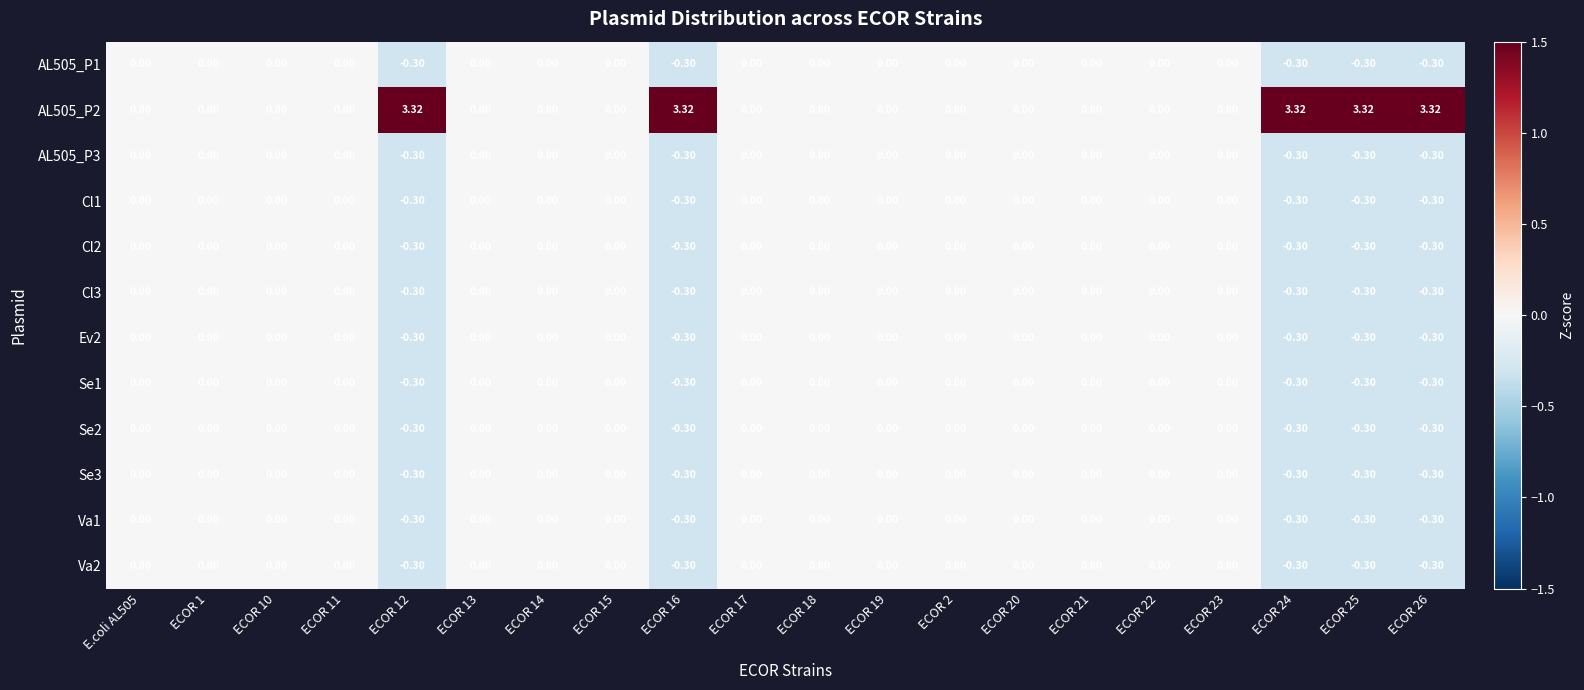

Rank the series at ECOR 17 from lowest to highest value.

AL505_P1, AL505_P2, AL505_P3, Cl1, Cl2, Cl3, Ev2, Se1, Se2, Se3, Va1, Va2